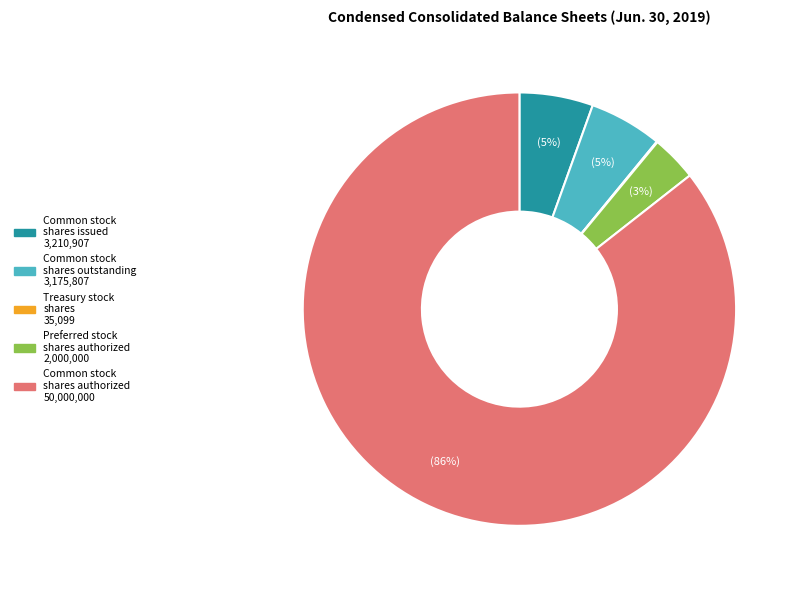

Does any single category account for the majority?

Yes